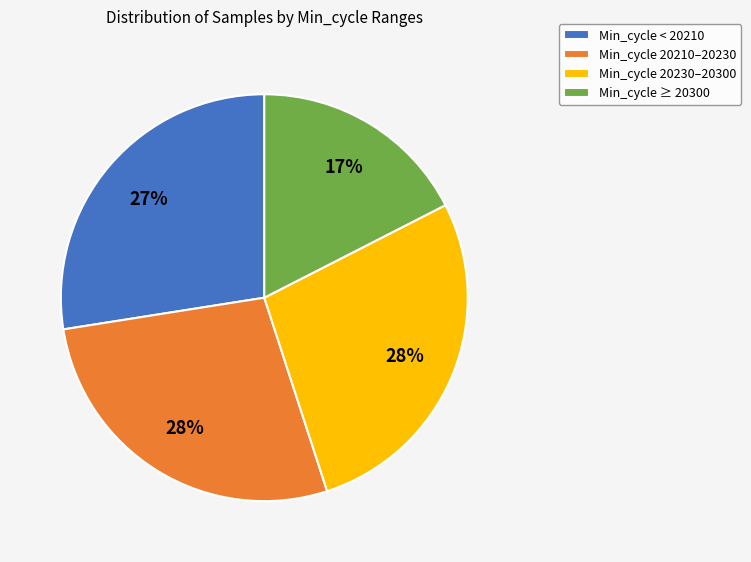

Does any single category account for the majority?

No